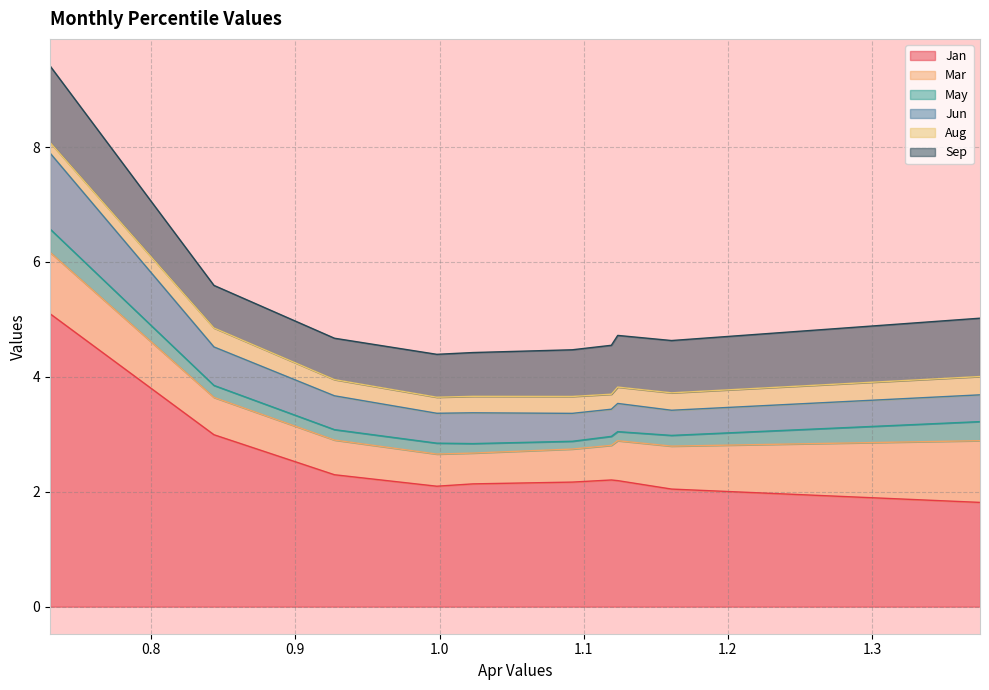

What is the average value of the Jun series?

0.6